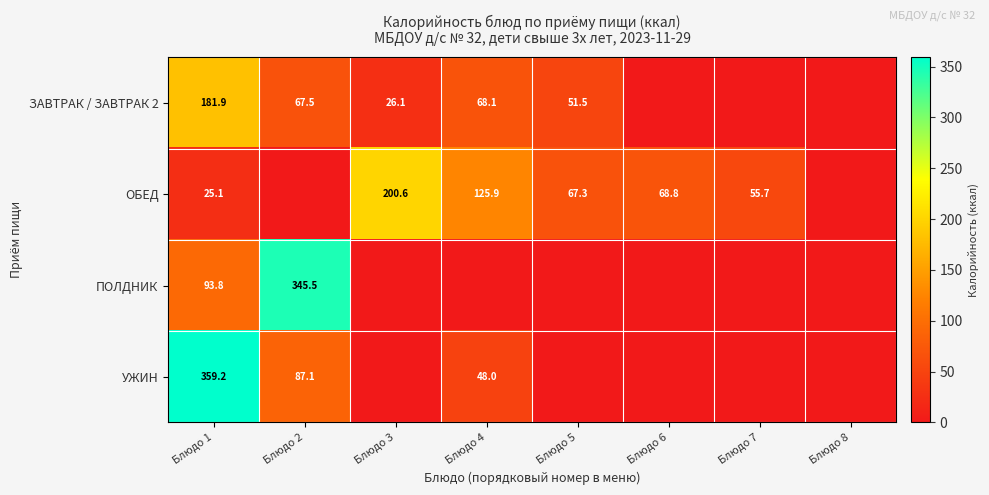

The value of ОБЕД at Блюдо 5 is 67.3. True or false?

True